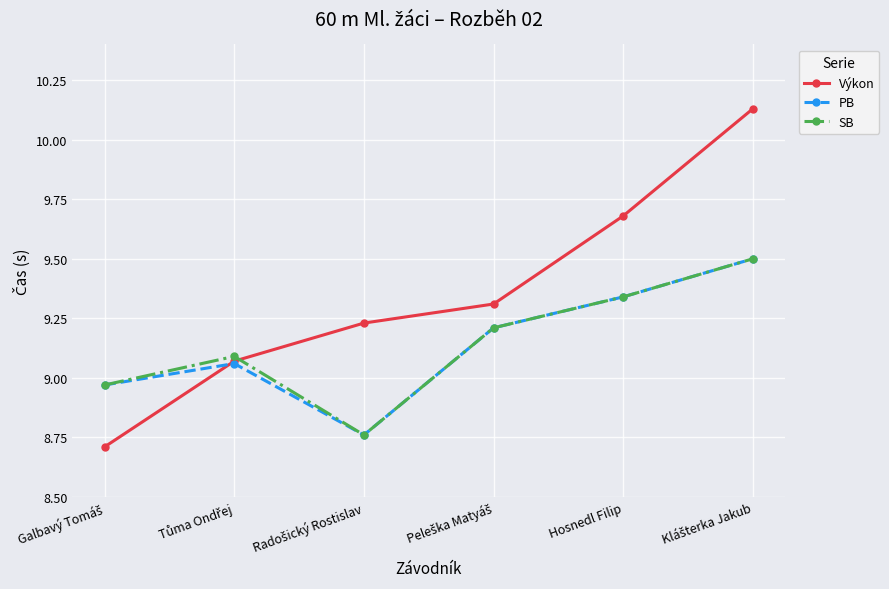

Which series has the largest range (max minus min)?

Výkon